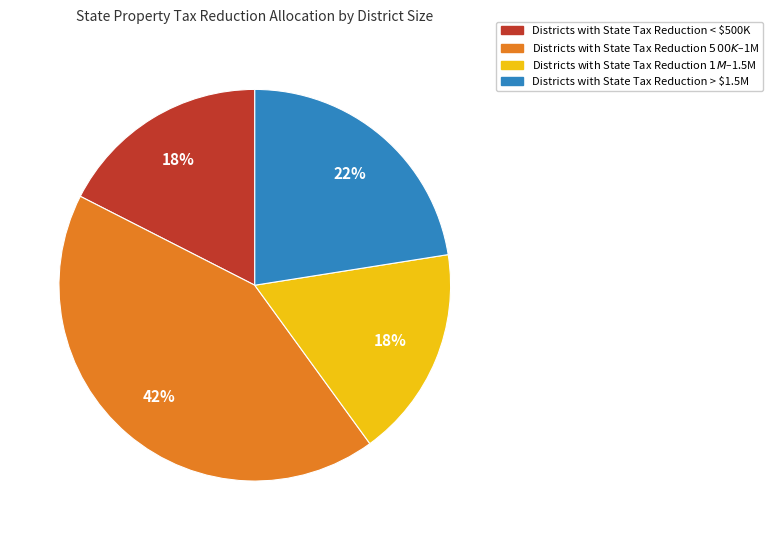

Does any single category account for the majority?

No